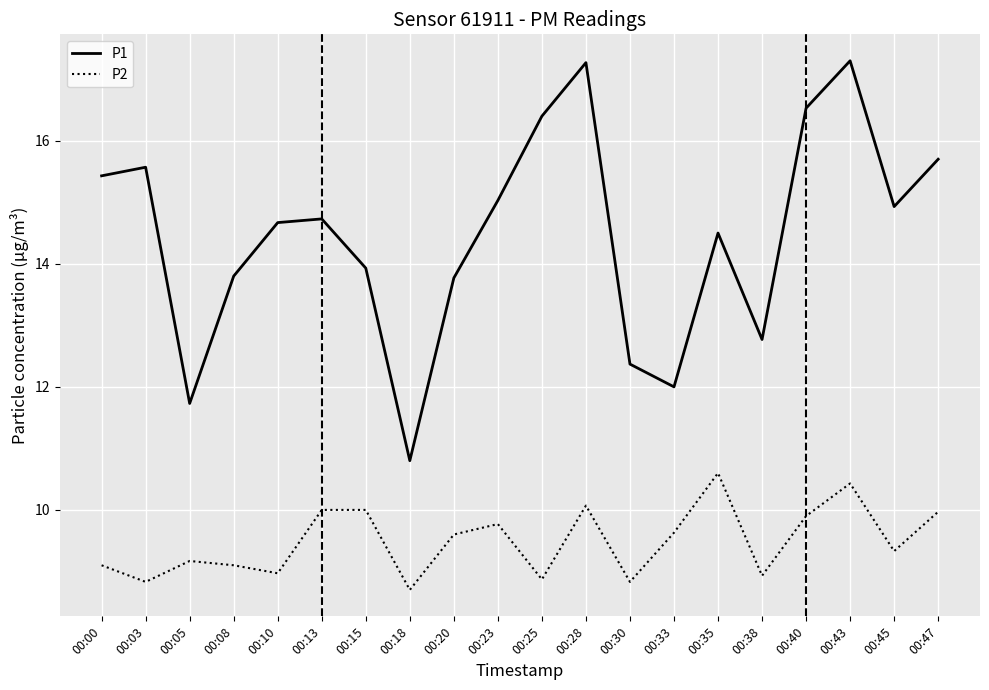

What is the highest value of the P1 series?

17.3